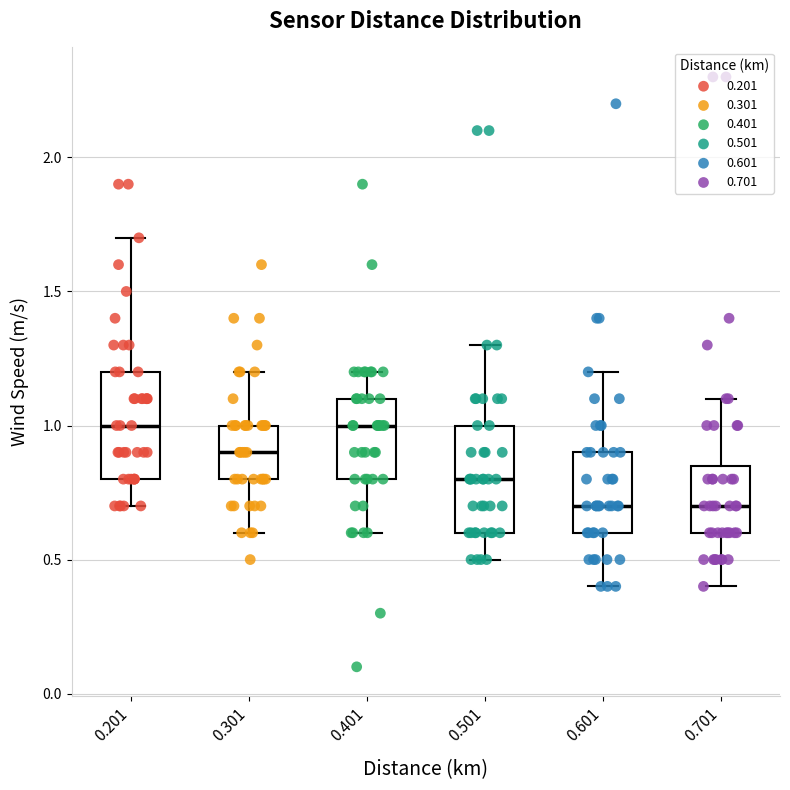

Reading left to right, read every box against the y-axis: the position of its median line, the range the box covers, and the ends of its whiskers. The values are not printed on the chart, so give them approximately, as read against the axis.

0.201: median 1.00, box 0.80 to 1.20, whiskers 0.70 to 1.70
0.301: median 0.90, box 0.80 to 1.00, whiskers 0.60 to 1.20
0.401: median 1.00, box 0.80 to 1.10, whiskers 0.60 to 1.20
0.501: median 0.80, box 0.60 to 1.00, whiskers 0.50 to 1.30
0.601: median 0.70, box 0.60 to 0.90, whiskers 0.40 to 1.20
0.701: median 0.70, box 0.60 to 0.85, whiskers 0.40 to 1.10